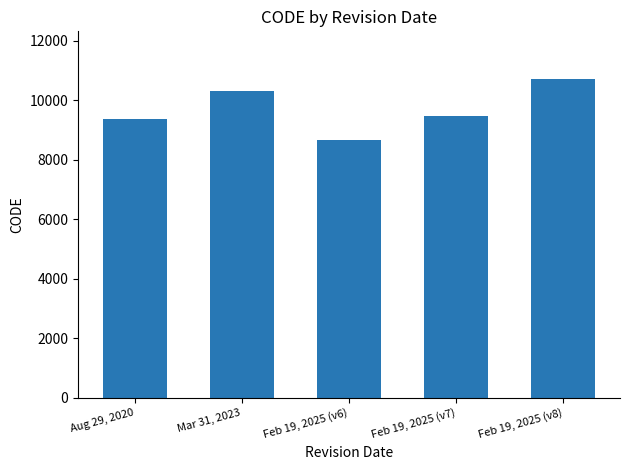

What is the sum of all values?

48564